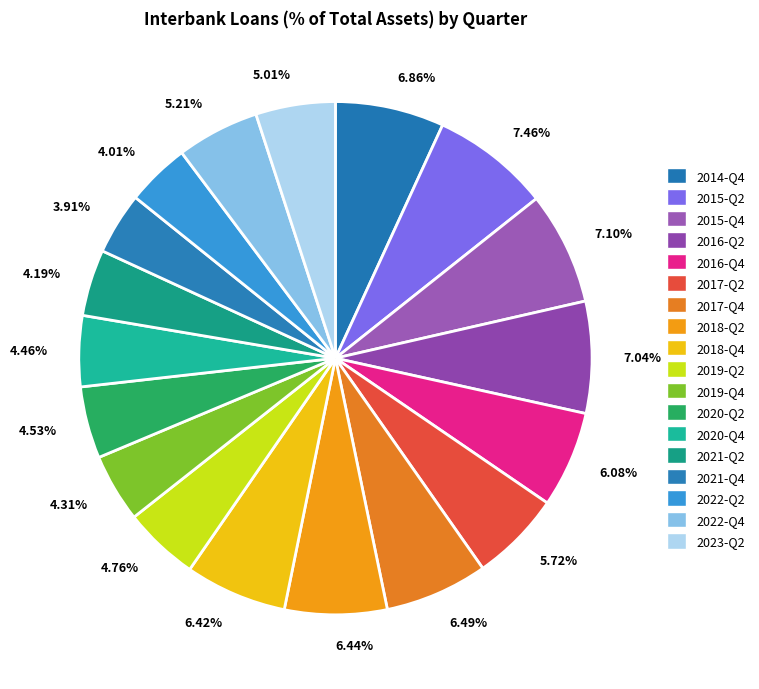

The 2021-Q4 slice represents 1% of the pie. True or false?

False